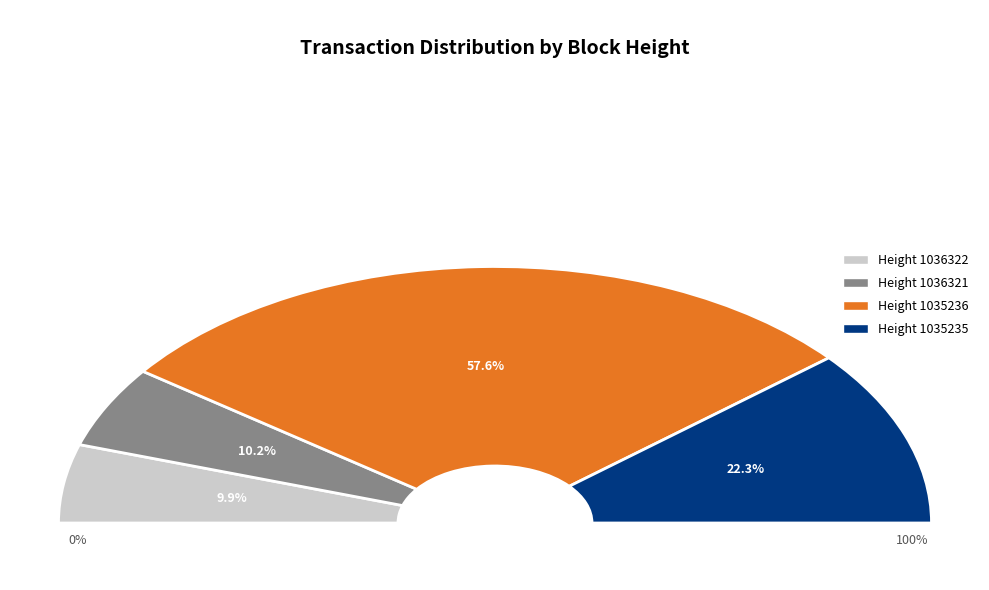

Is there a majority slice in this chart?

Yes